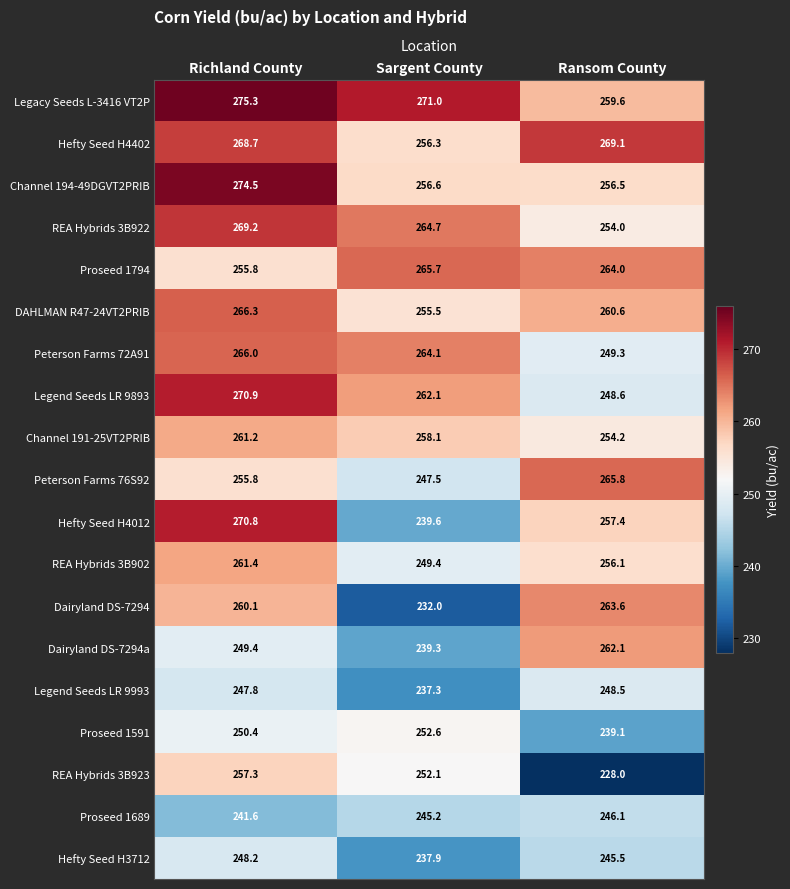

At how many categories does at least one series exceed 238?

3